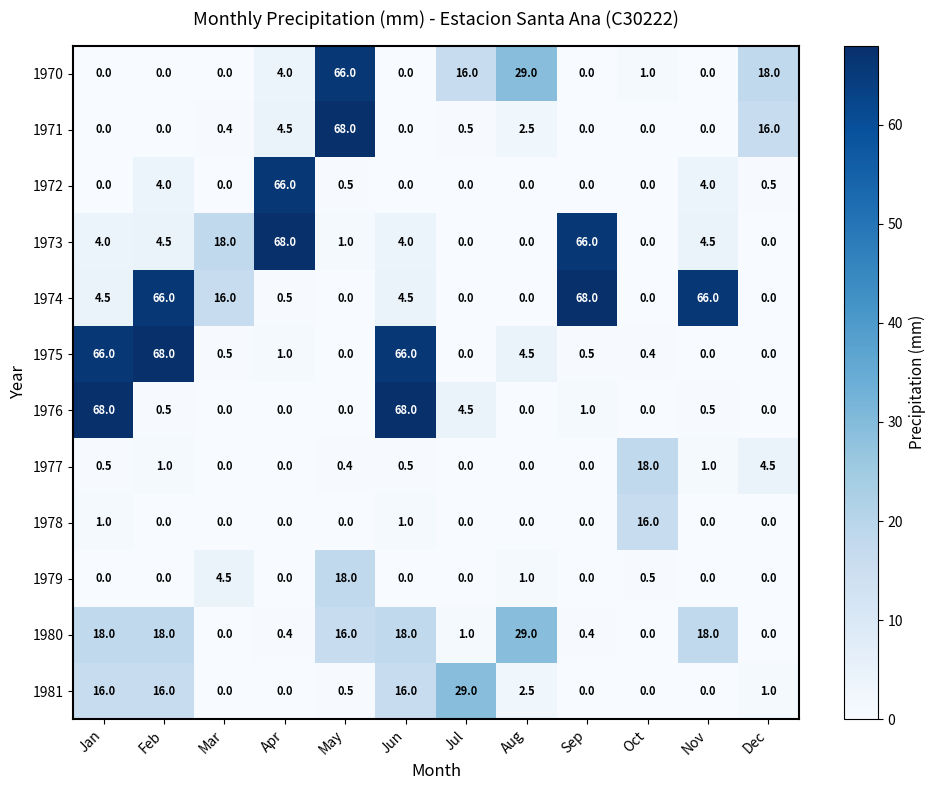

What is the difference between the second highest and second lowest values in the 1976 series?

68.0